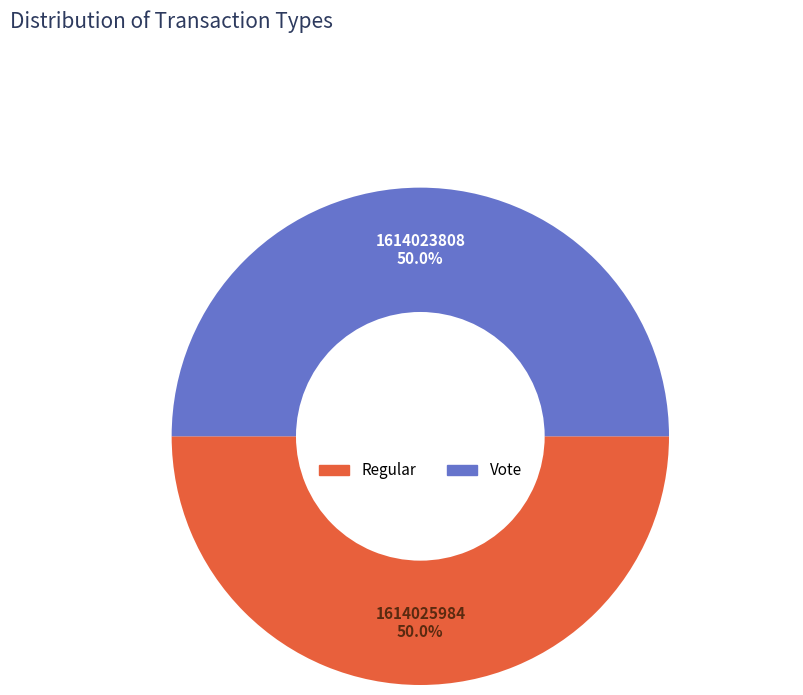

How many slices are in this pie chart?

2